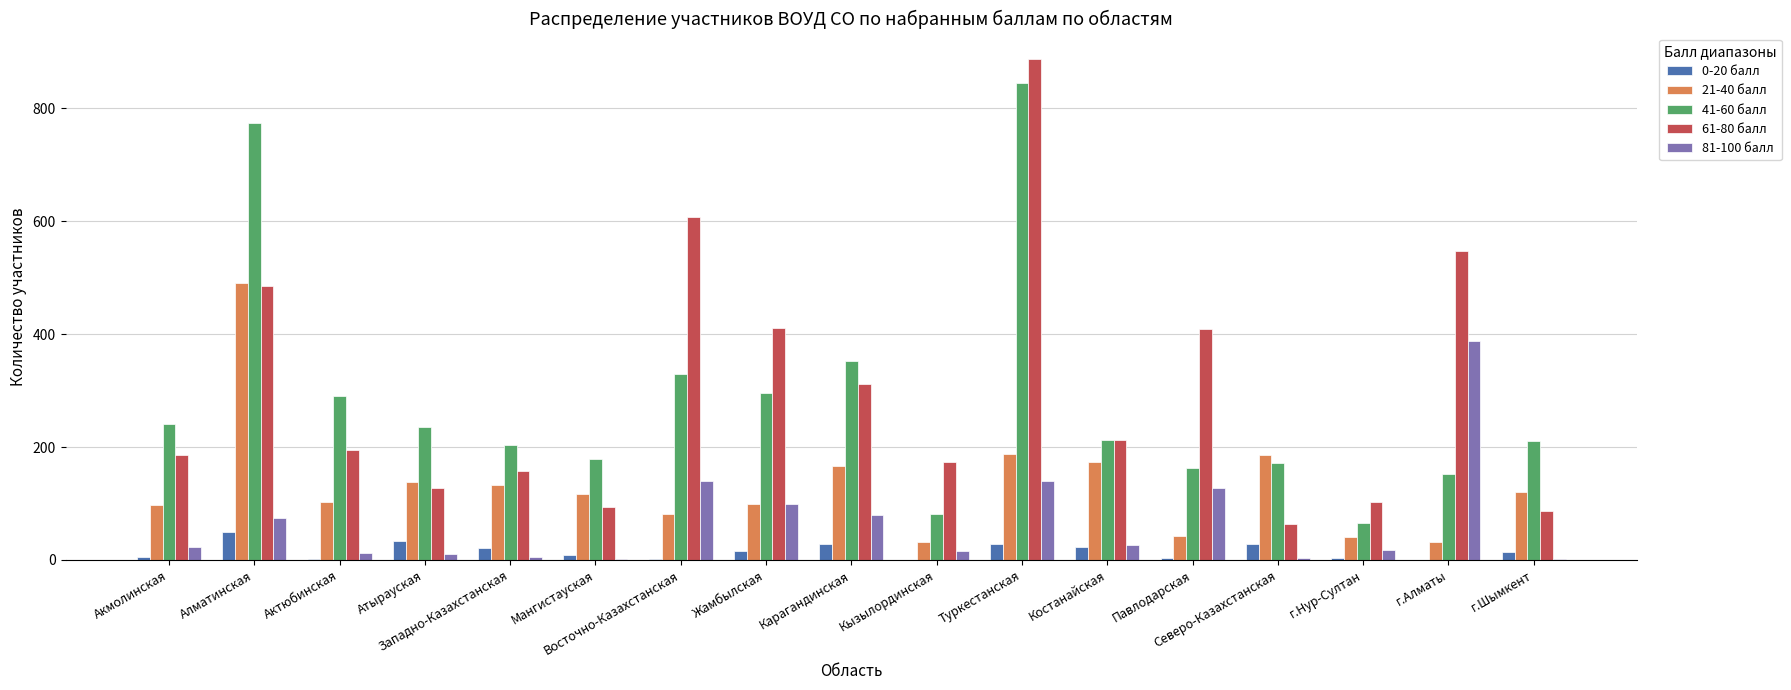

What is the difference between the 81-100 балл values at г.Шымкент and Кызылординская?

14